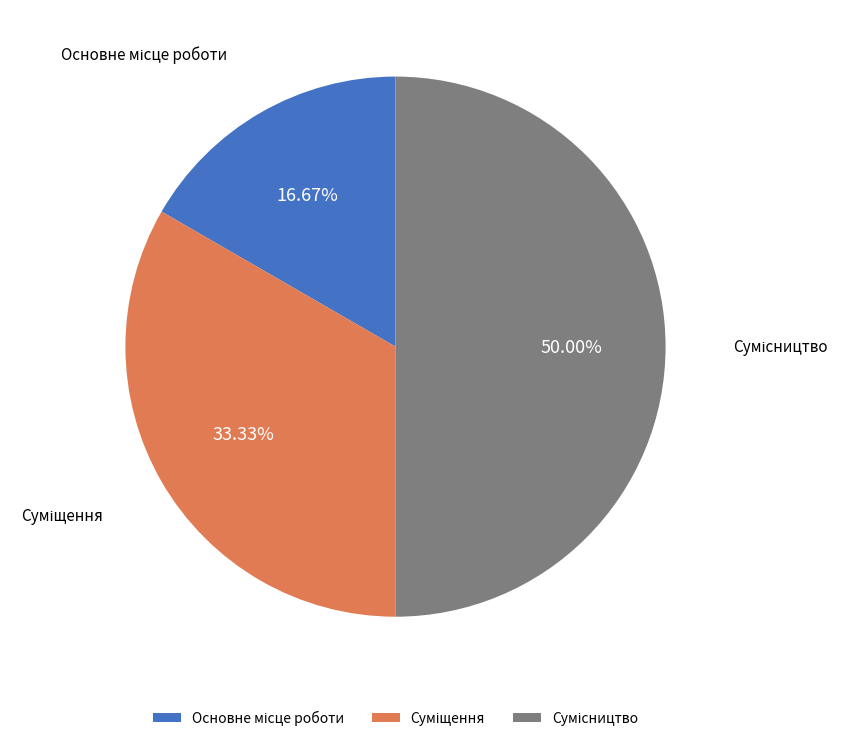

How many segments does this pie chart have?

3